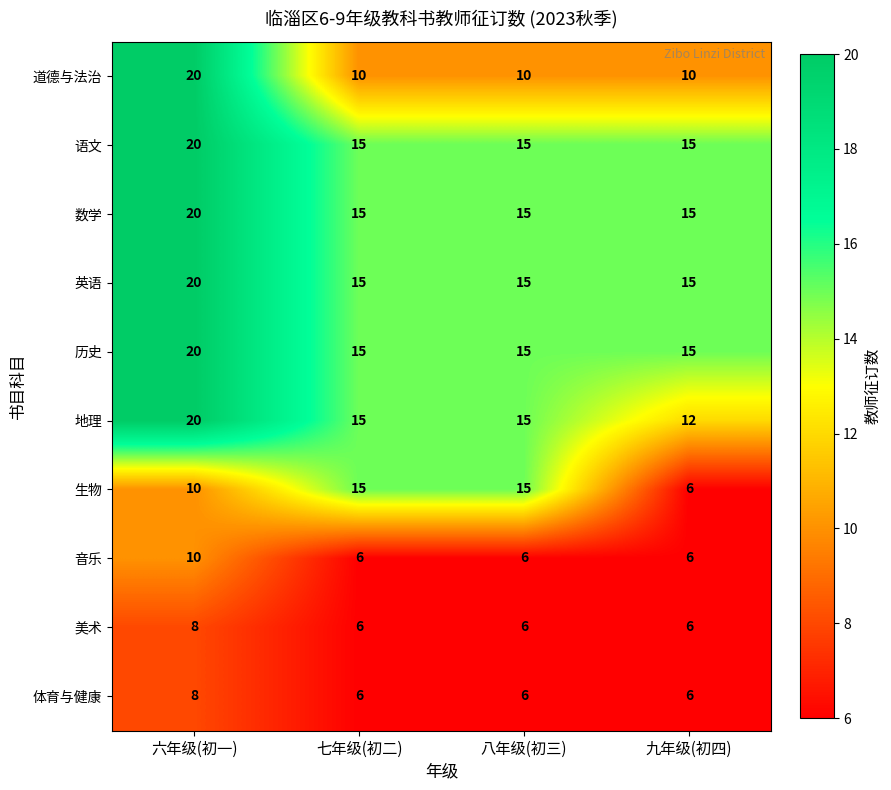

The 英语 series shows 22 at 七年级(初二). True or false?

False